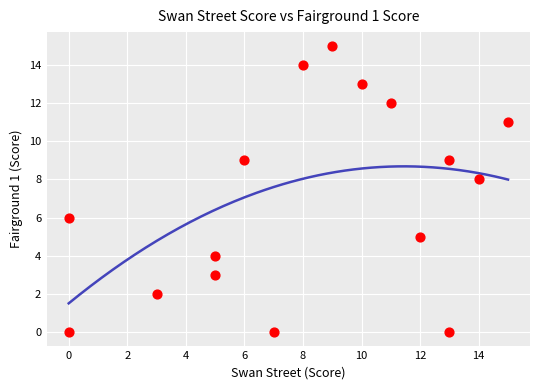

What is the range of Y values (max minus min)?

15